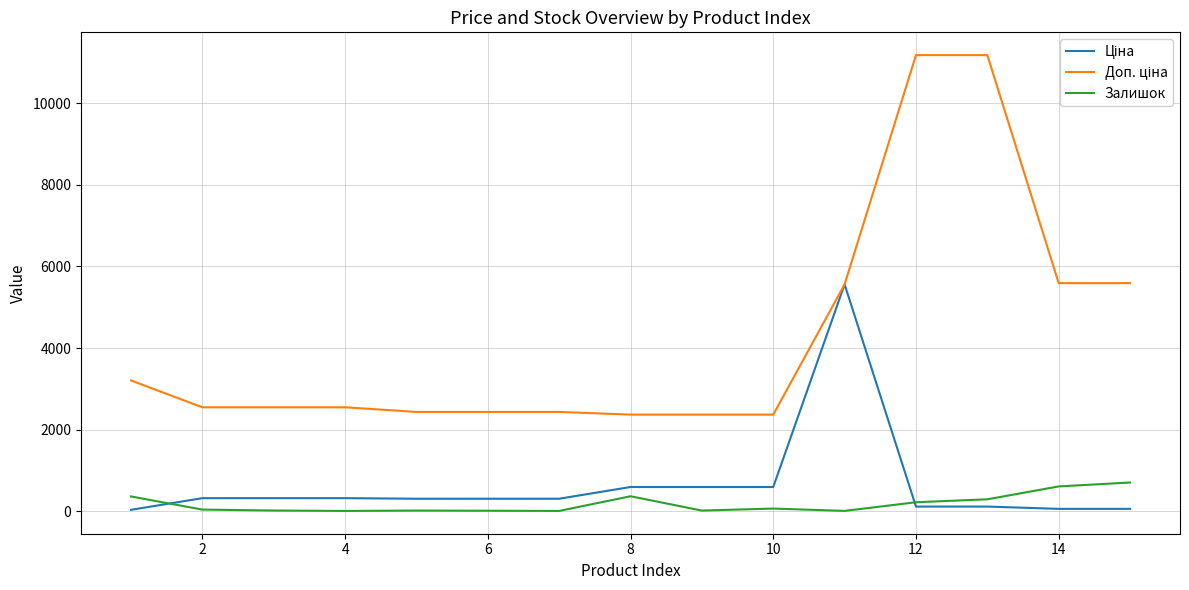

What is the maximum value shown in the chart?

11182.0